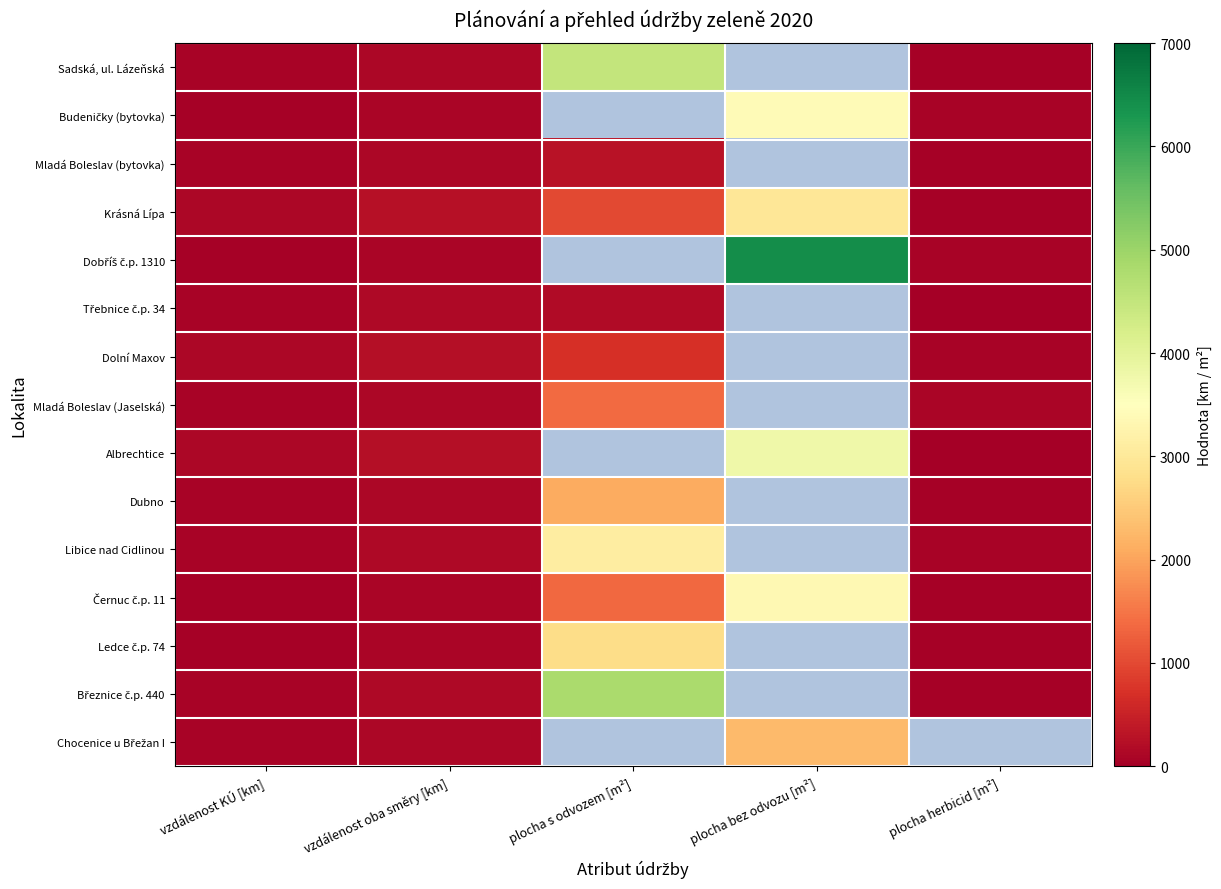

How many series are shown in this chart?

15